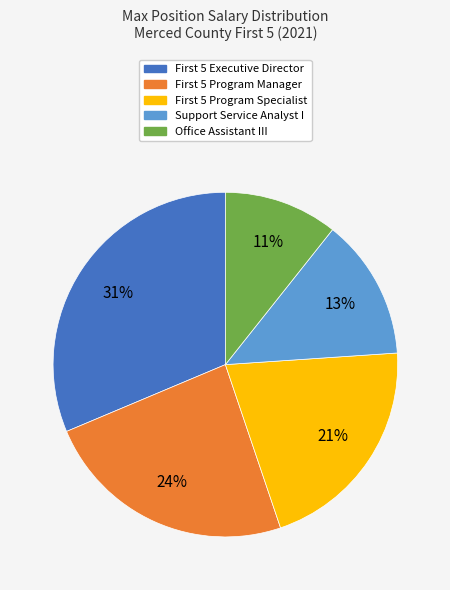

True or false: Support Service Analyst I accounts for 22% of the total.

False